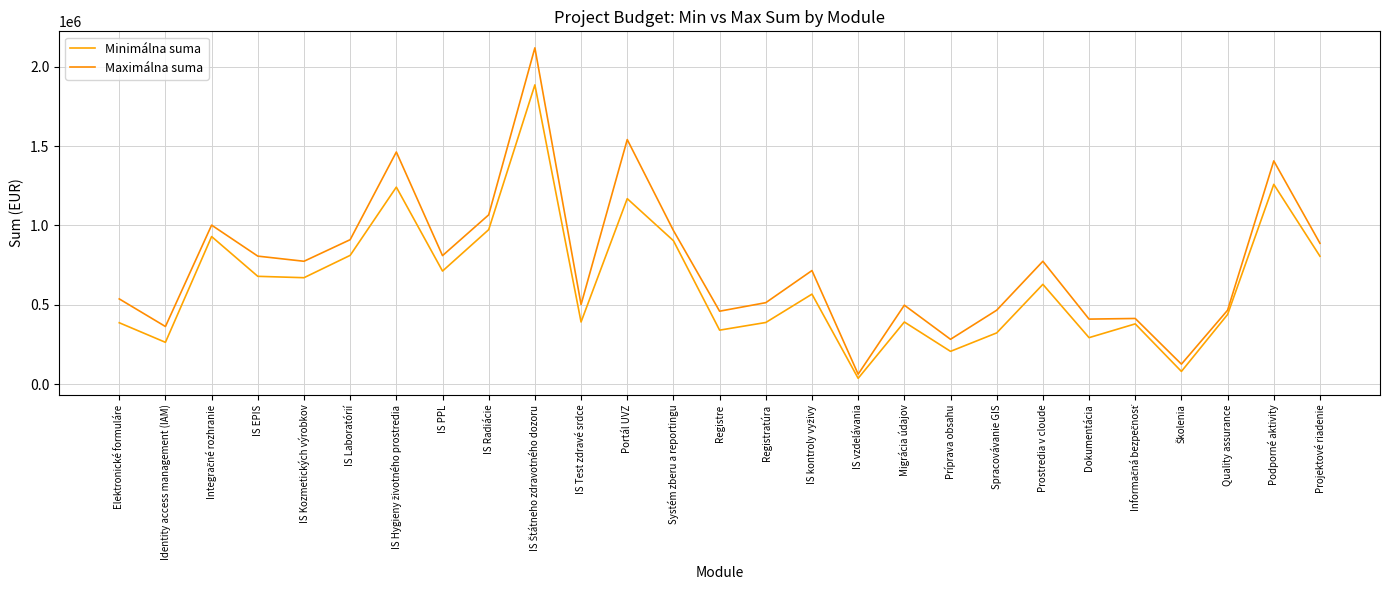

What is the difference between the highest and lowest values at Informačná bezpečnosť?

33970